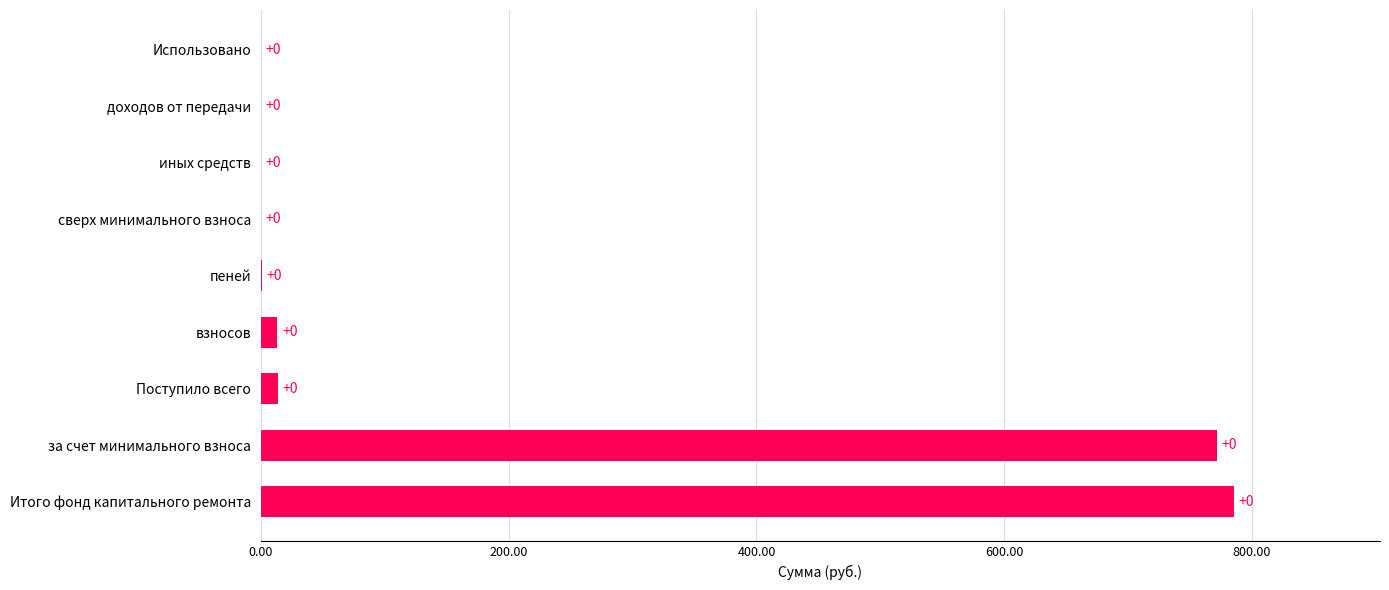

How many values are above zero?

5